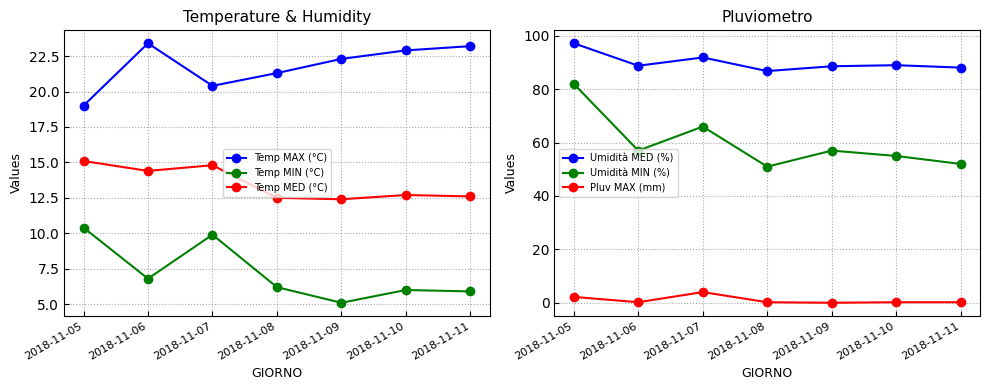

Between 2018-11-08 and 2018-11-09, which is larger?

2018-11-09